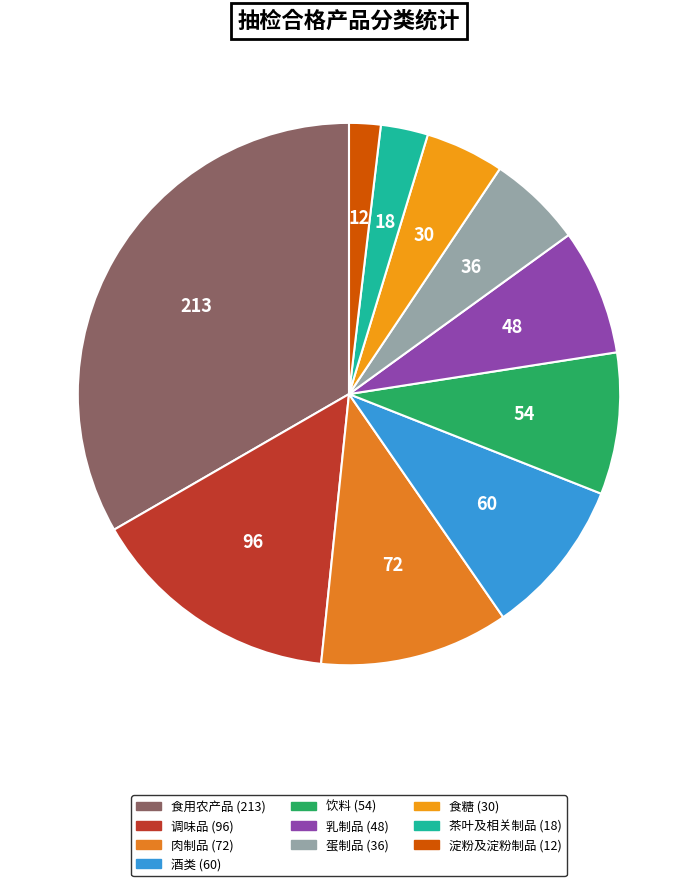

The 乳制品 slice represents 8% of the pie. True or false?

True